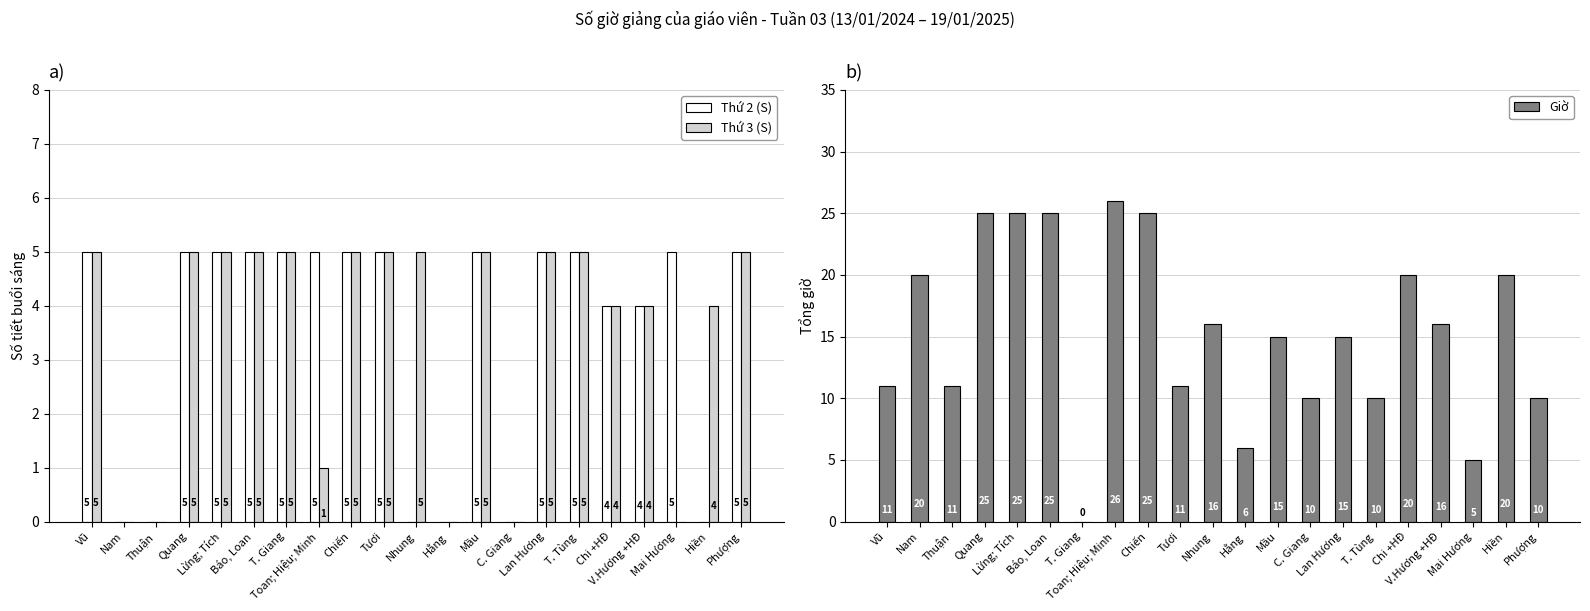

Which series has the largest total across all categories?

Giờ